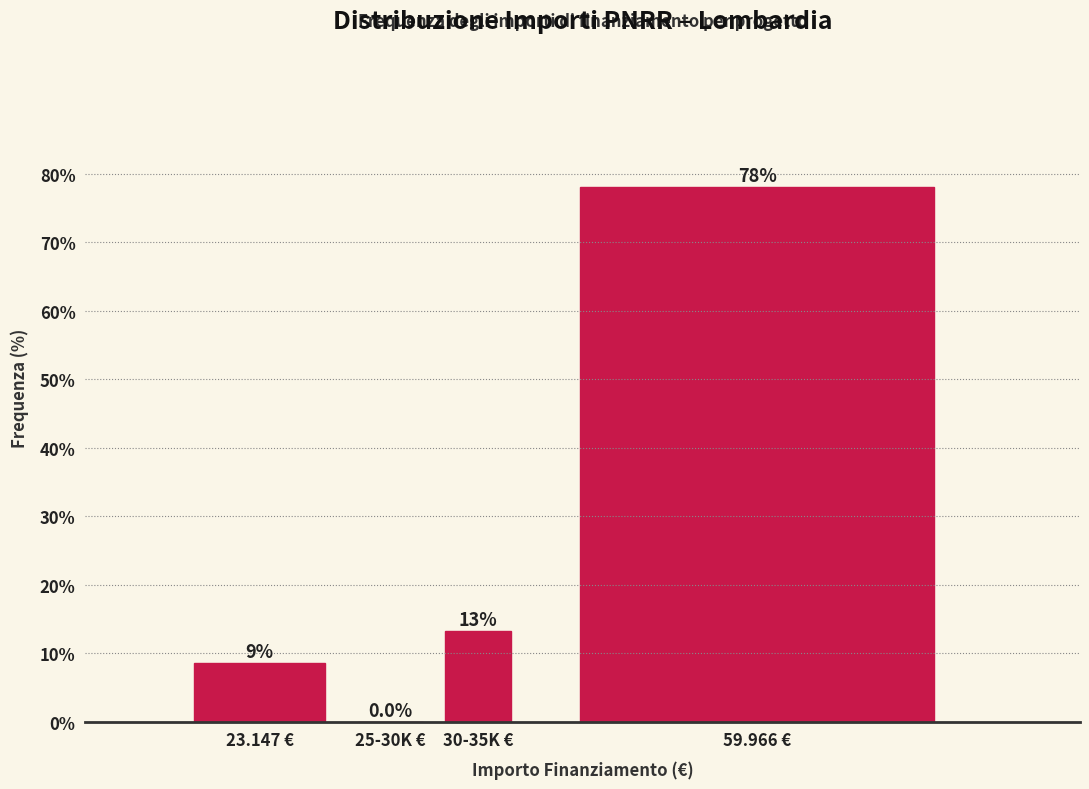

Reading left to right, transcribe all the data shown in this chart.

23.147 €=8.6	25-30K €=0.0	30-35K €=13.3	59.966 €=78.1